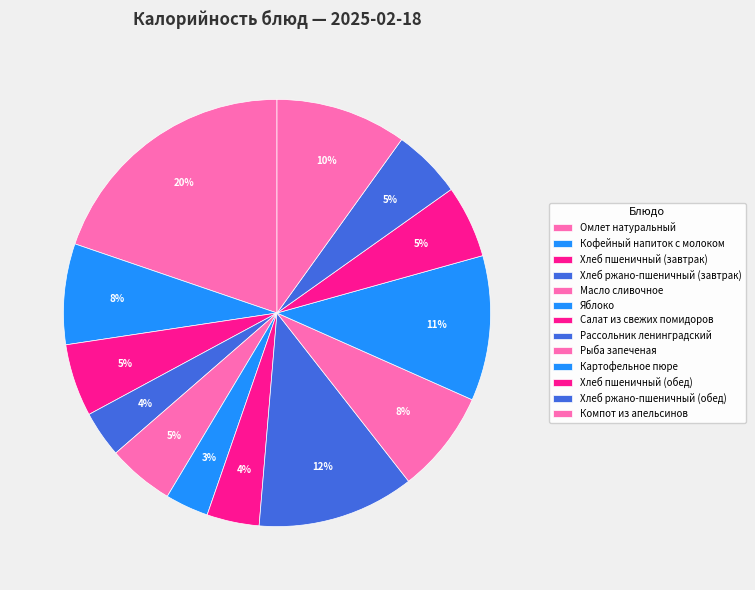

How many slices are in this pie chart?

13